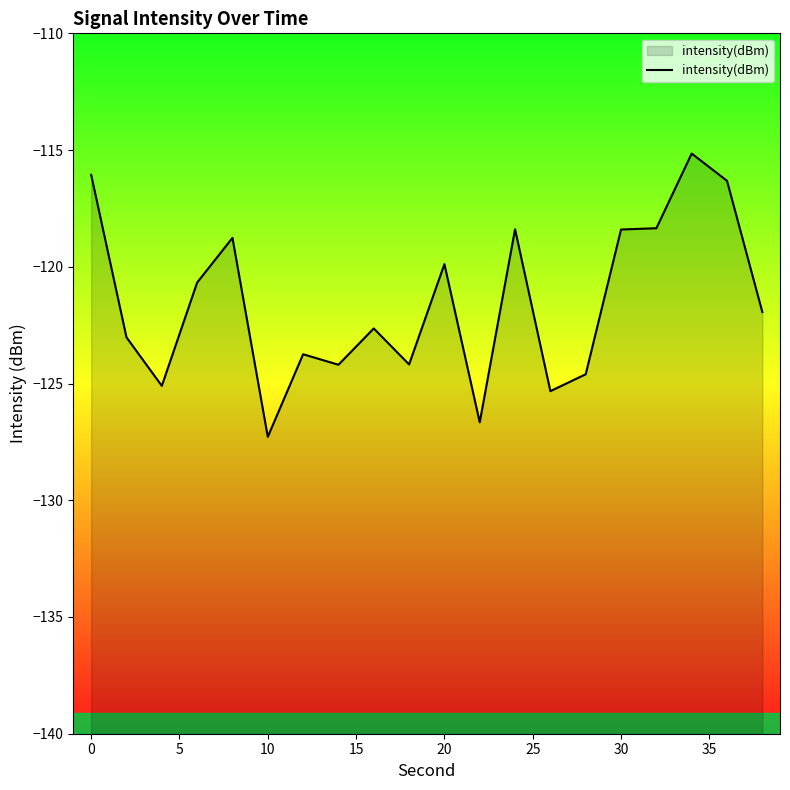

What is the maximum value shown in the chart?

-115.1